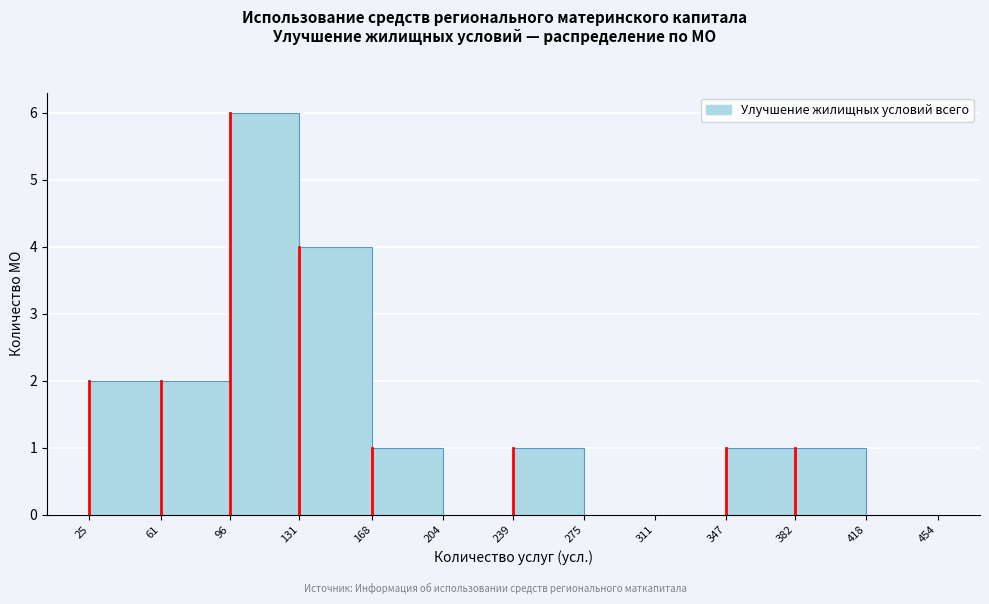

Reading left to right, list every bar in this chart as the range it spans on the x-axis followed by its height. The values are not printed on the chart, so give them approximately, as read against the axis.

25 to 61: 2
61 to 96: 2
96 to 131: 6
131 to 168: 4
168 to 204: 1
204 to 239: 0
239 to 275: 1
275 to 311: 0
311 to 347: 0
347 to 382: 1
382 to 418: 1
418 to 454: 0